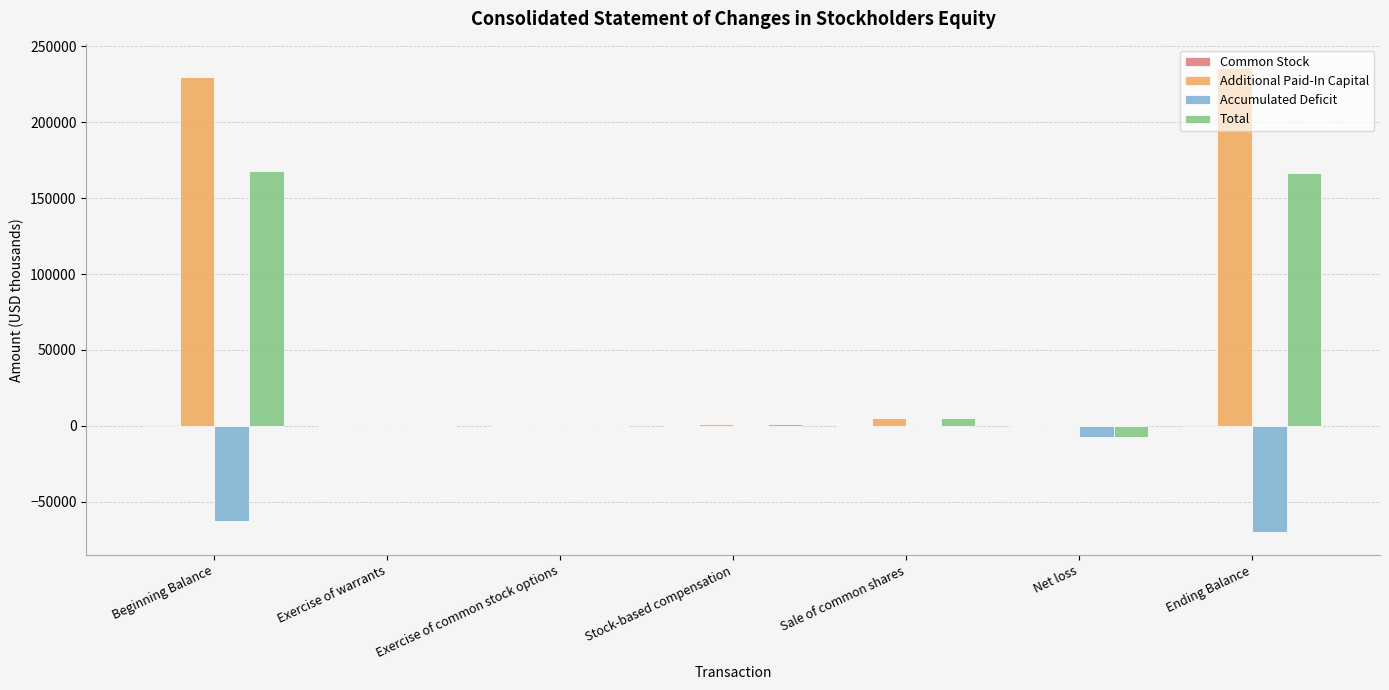

Between Beginning Balance and Net loss, which series saw the biggest shift?

Additional Paid-In Capital